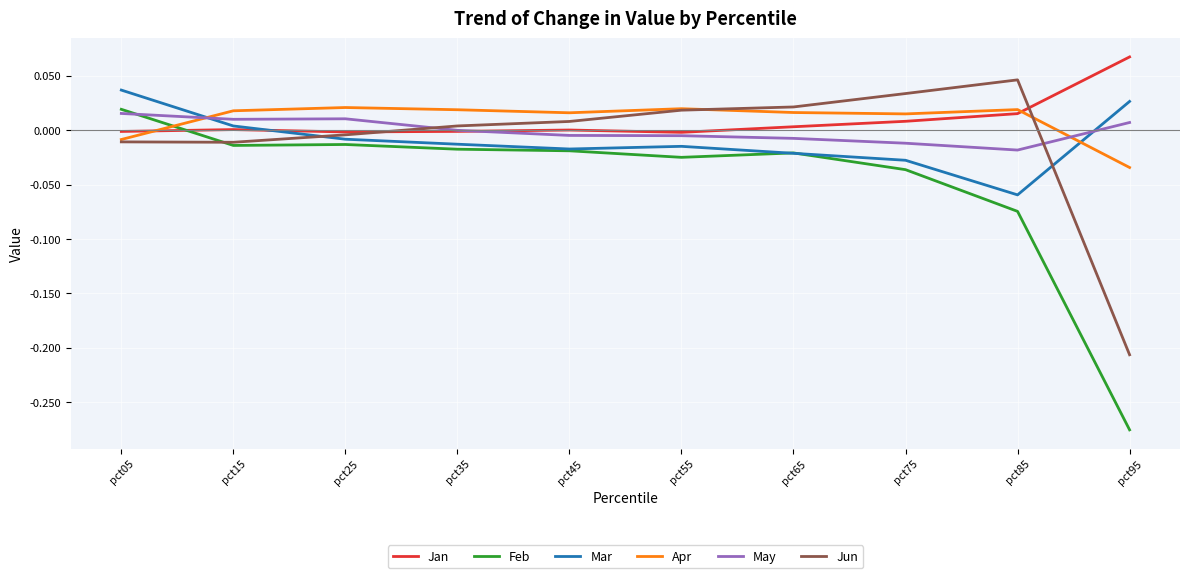

How many lines are shown in the chart?

6